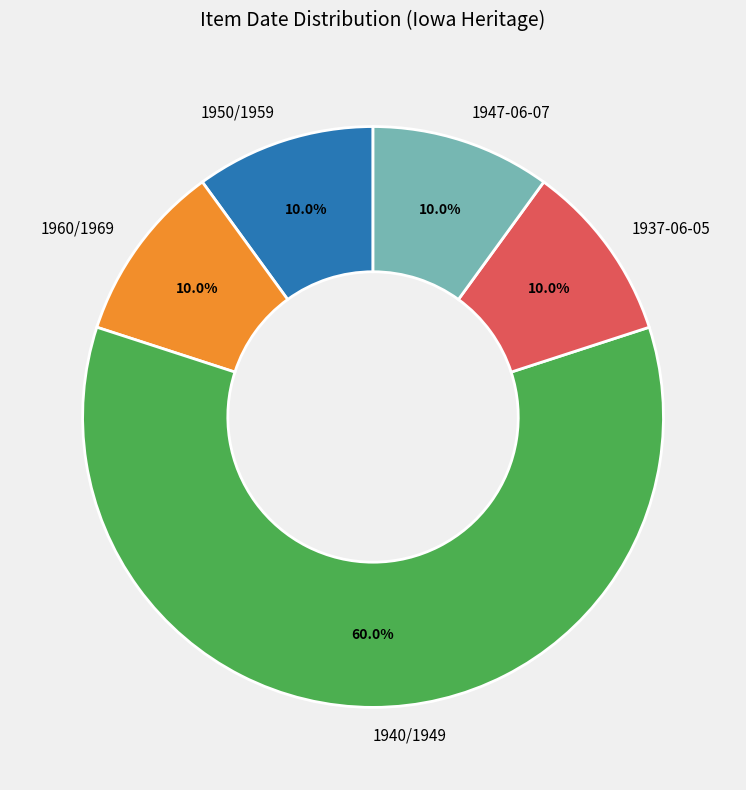

Which category accounts for the majority?

1940/1949